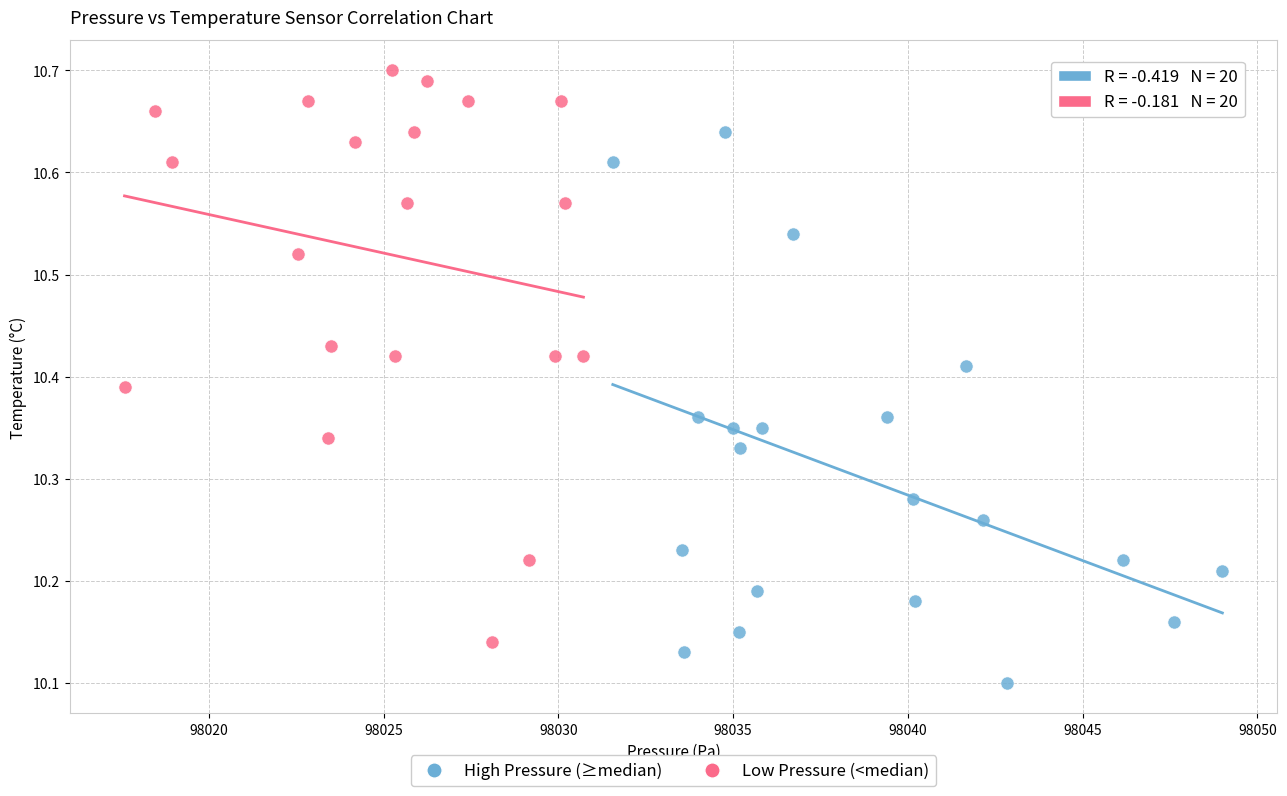

Which series contains the highest Y value?

Low Pressure (<median)